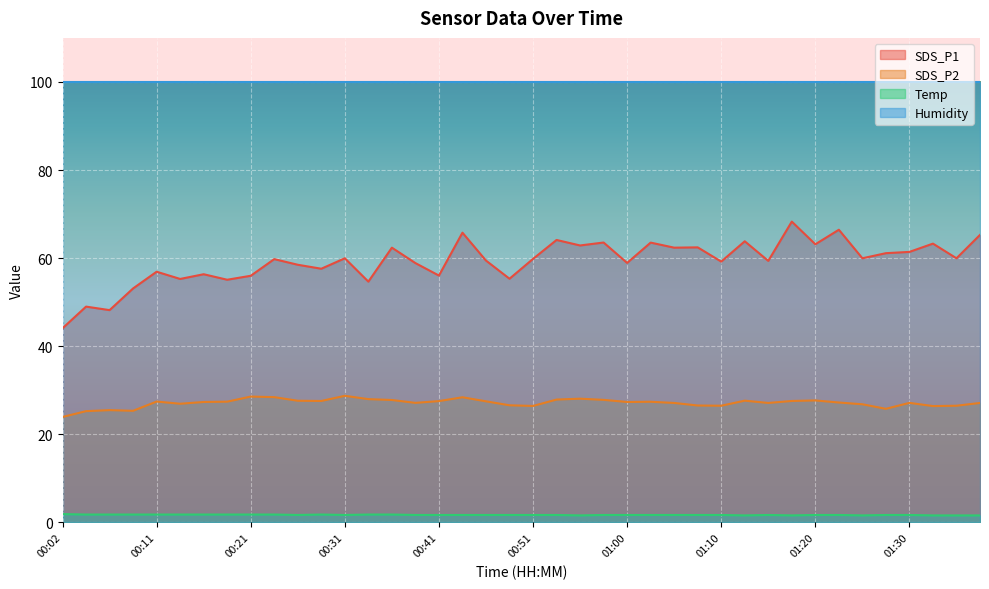

True or false: Temp has a value of 1.8 at 00:11.

True